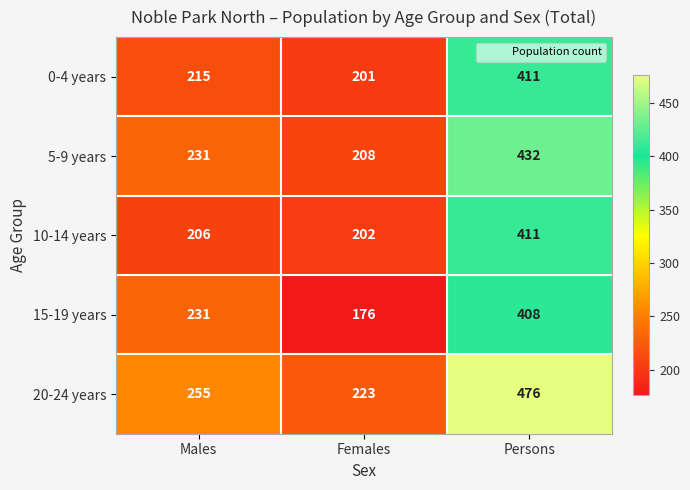

Rank the categories by 0-4 years value from lowest to highest.

Females, Males, Persons